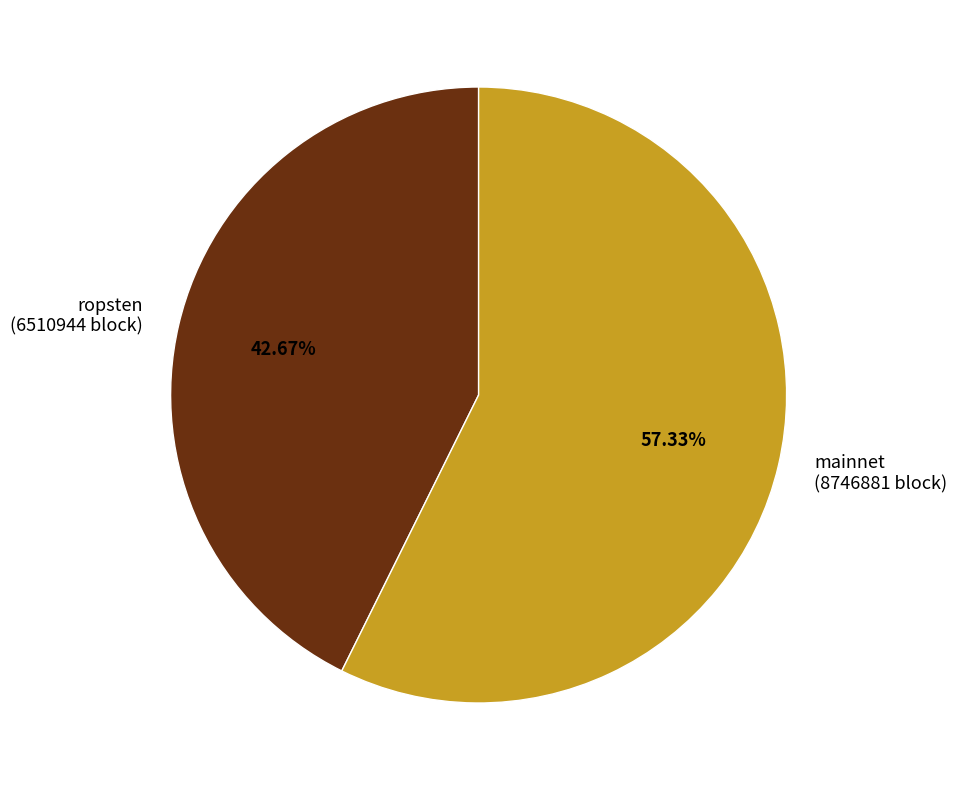

Is the sum of mainnet (8746881 block) and ropsten (6510944 block) greater than half?

Yes